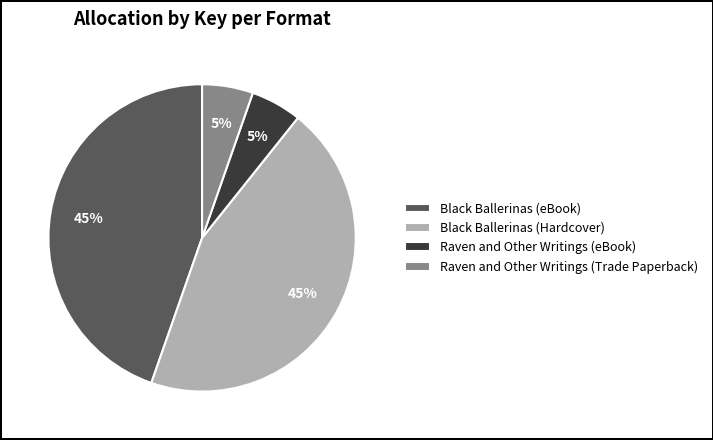

To the nearest percent, what is the average slice percentage?

25%